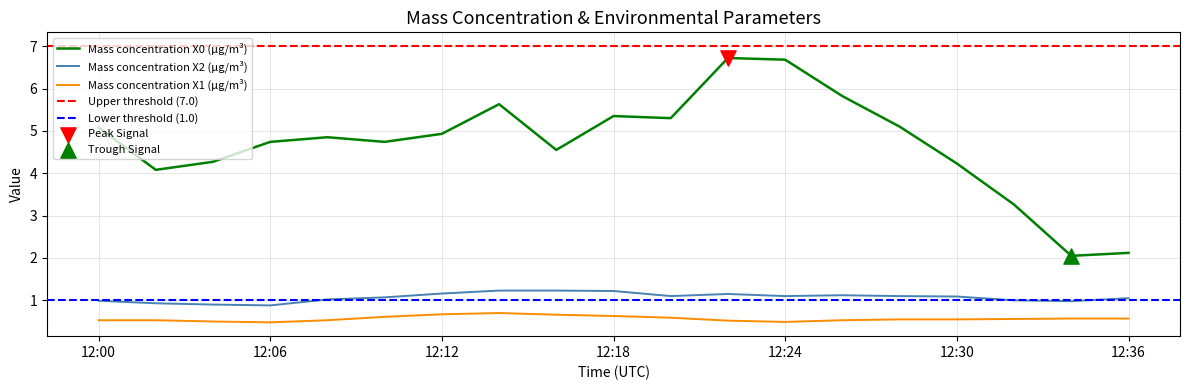

What is the total value across all series at 2022-12-08 12:08:00?

6.4